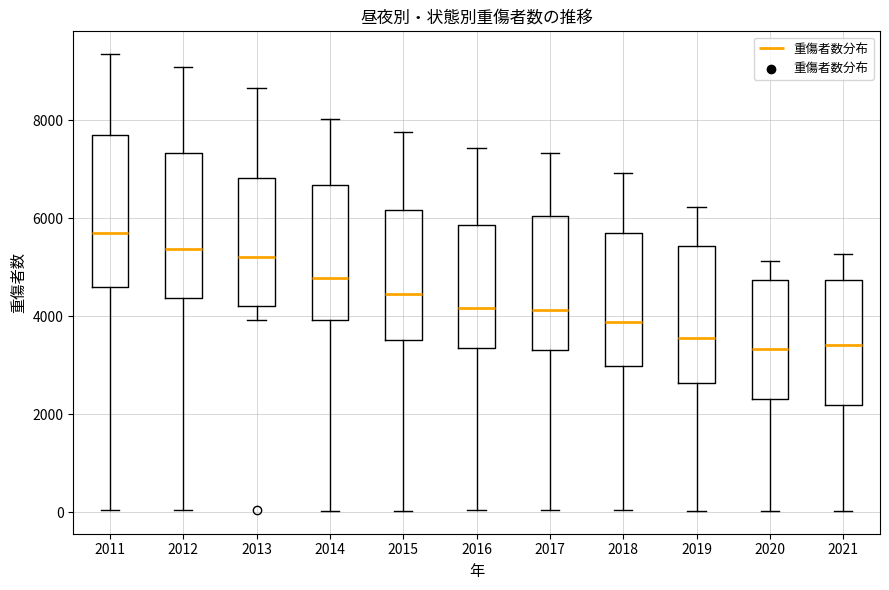

Which box has the highest median line?

2011